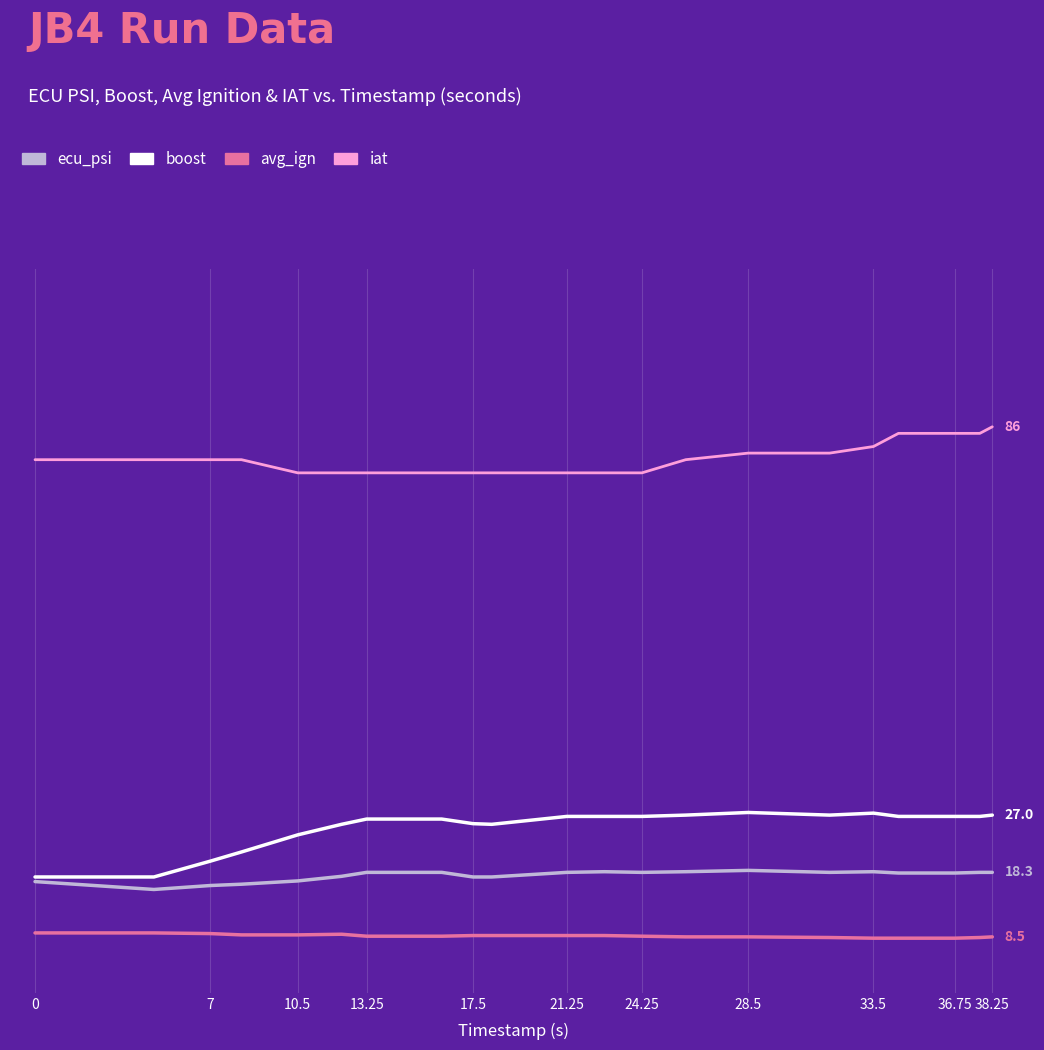

Reading left to right, extract all data points from this chart.

ecu_psi: 16.9	15.7	16.3	16.5	17.0	17.7	18.3	18.3	17.6	17.6	18.3	18.4	18.3	18.4	18.6	18.3	18.4	18.2	18.2	18.3	18.3
boost: 17.6	17.6	20.0	21.4	24.0	25.6	26.4	26.4	25.7	25.6	26.8	26.8	26.8	27.0	27.4	27.0	27.3	26.8	26.8	26.8	27.0
avg_ign: 9.1	9.1	9.0	8.8	8.8	8.9	8.6	8.6	8.7	8.7	8.7	8.7	8.6	8.5	8.5	8.4	8.3	8.3	8.3	8.4	8.5
iat: 81.0	81.0	81.0	81.0	79.0	79.0	79.0	79.0	79.0	79.0	79.0	79.0	79.0	81.0	82.0	82.0	83.0	85.0	85.0	85.0	86.0